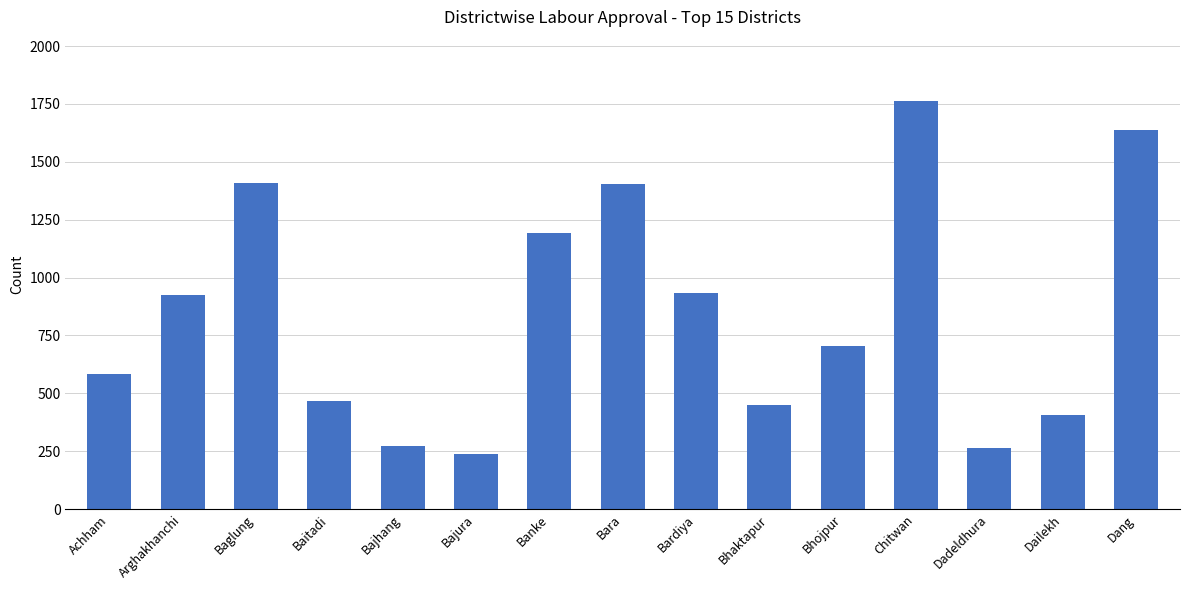

Which has a higher value, Baglung or Bhojpur?

Baglung